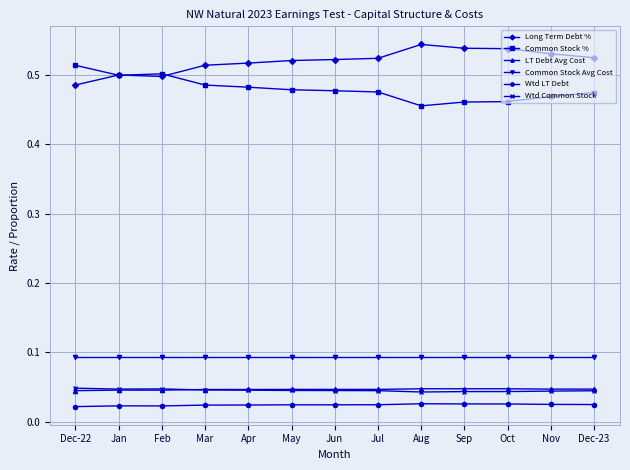

Which category has the highest value in the Common Stock % series?

Dec-22